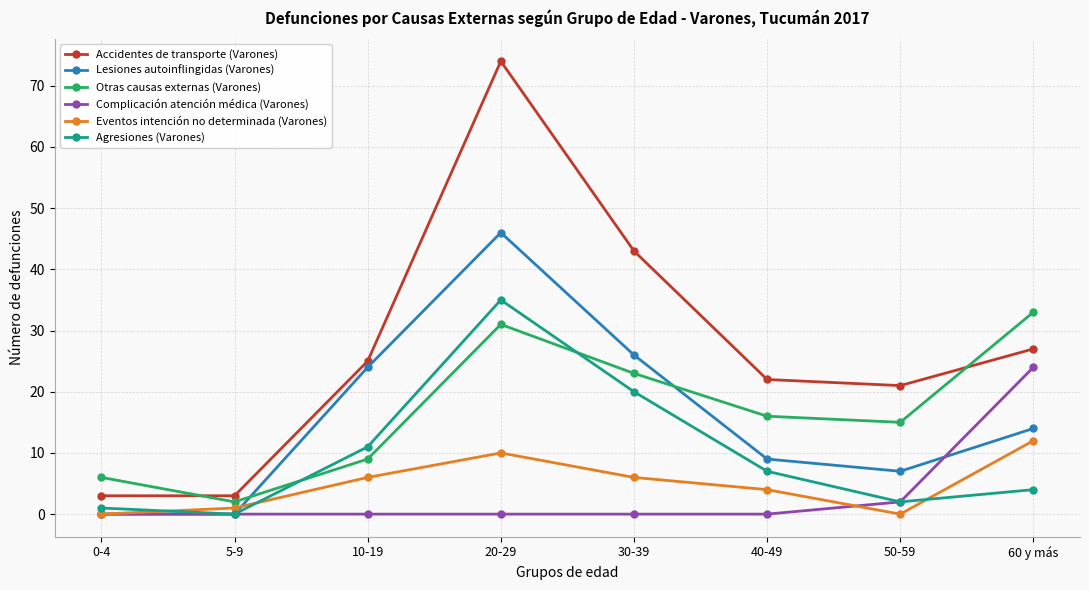

What is the difference between the highest and lowest values at 5-9?

3